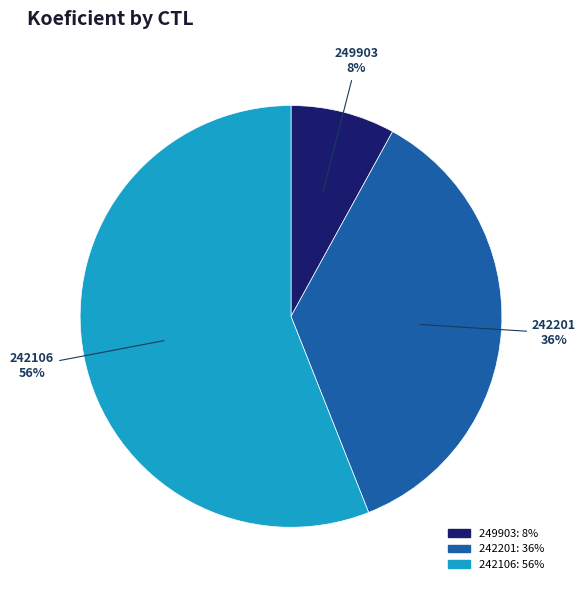

Which category accounts for the majority?

242106